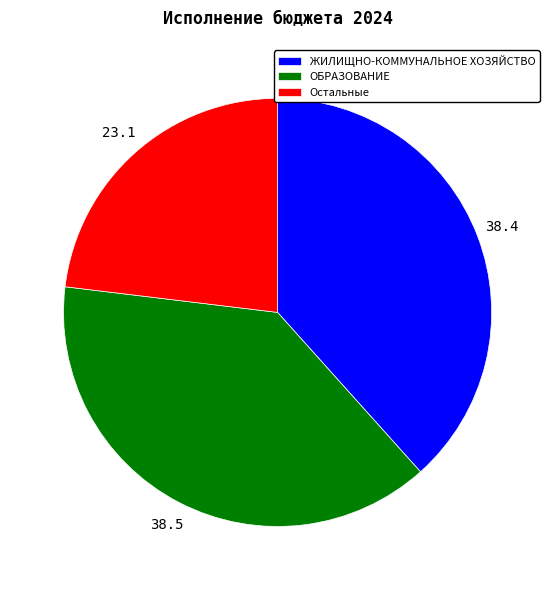

Is Остальные the majority of the pie?

No